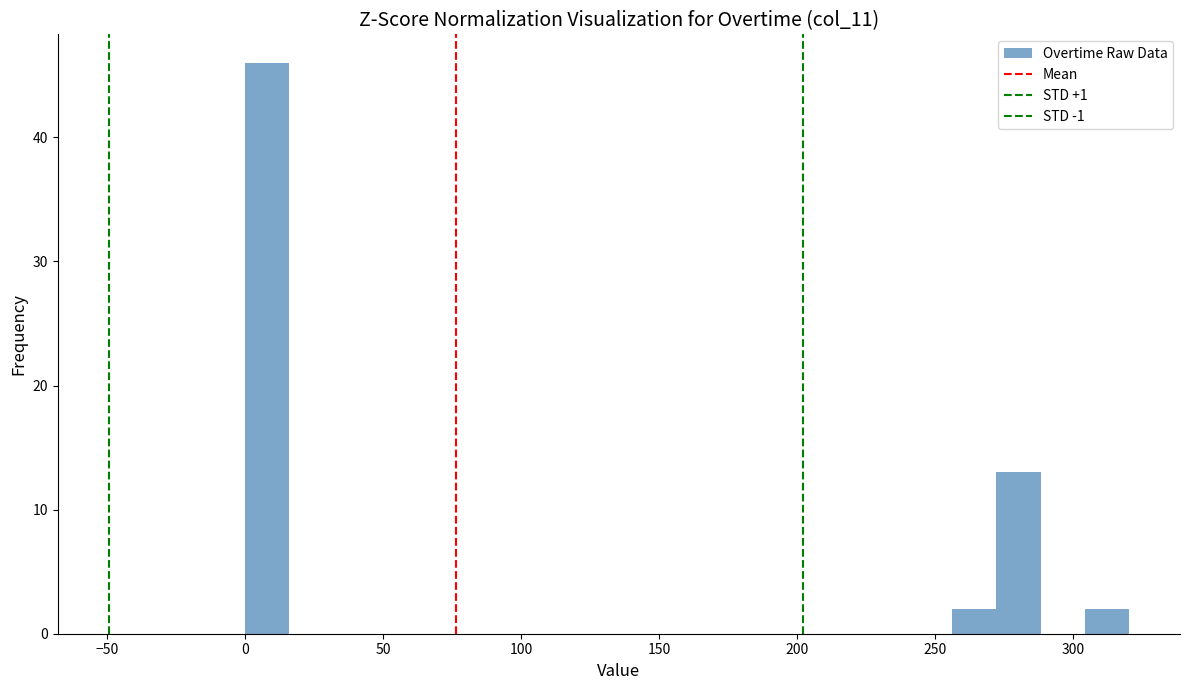

Around what value on the x-axis is the tallest bar? Give the approximate position of its centre, as read against the axis.

10